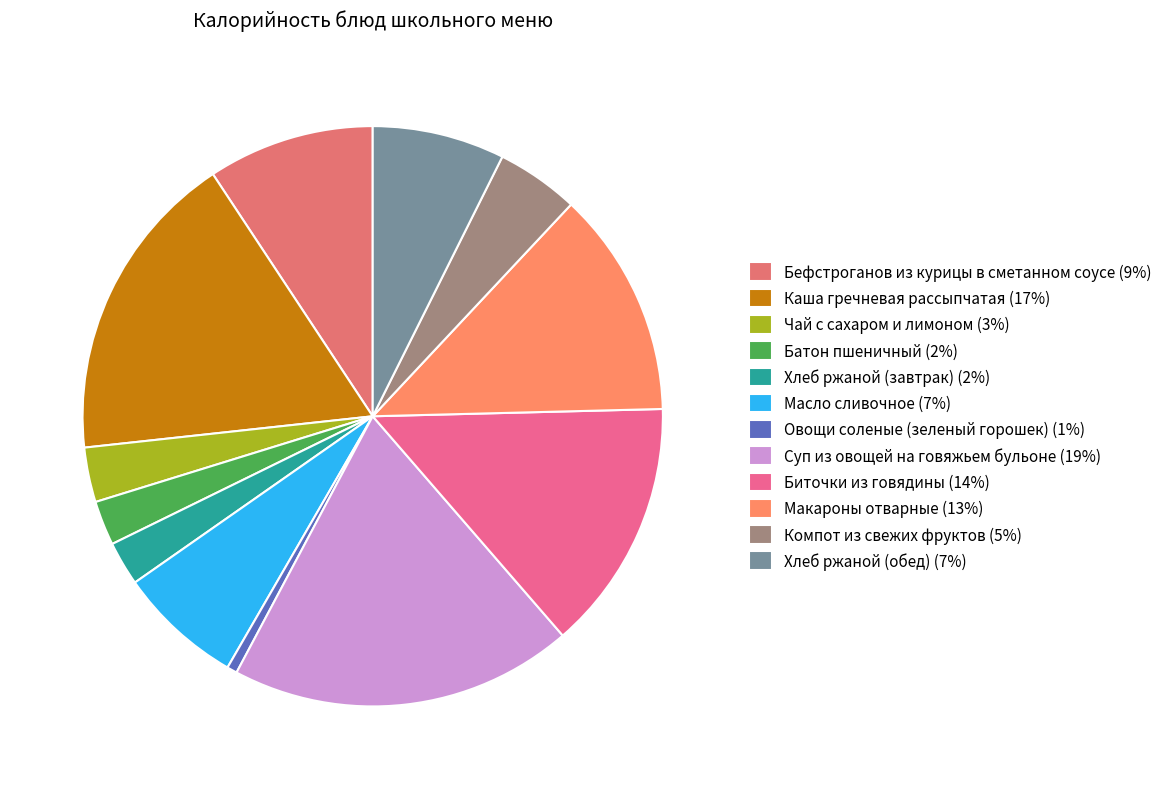

Is Батон пшеничный the majority of the pie?

No